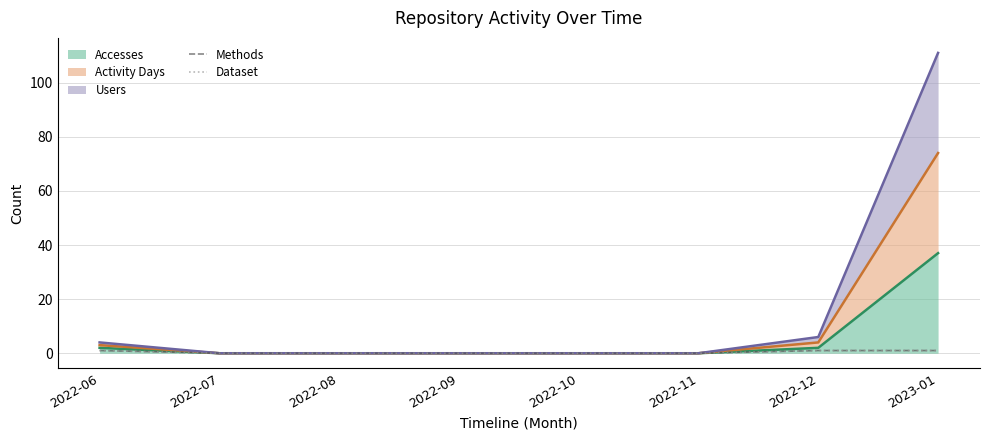

What is the label of the 2nd point from the right?

2022-12